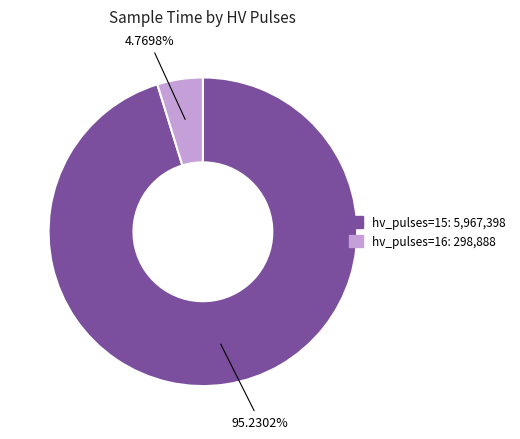

Between hv_pulses=15 and hv_pulses=16, which is larger?

hv_pulses=15